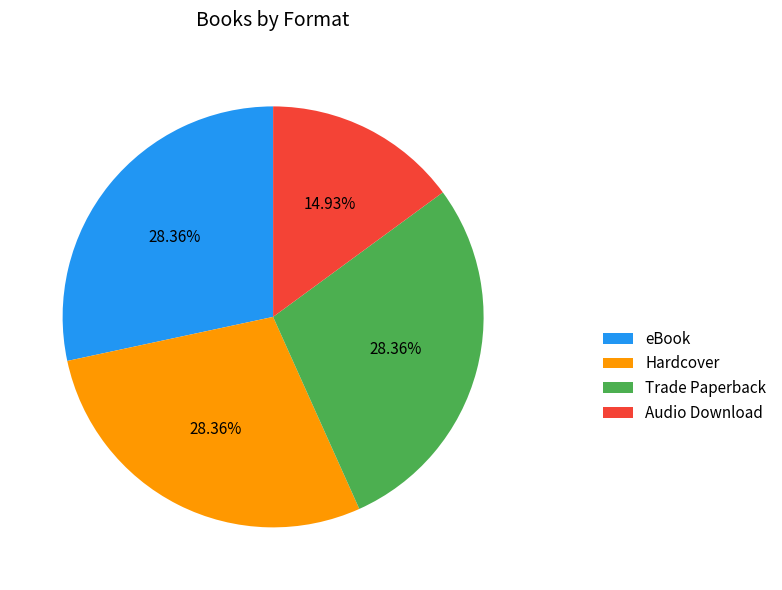

Is there a majority slice in this chart?

No